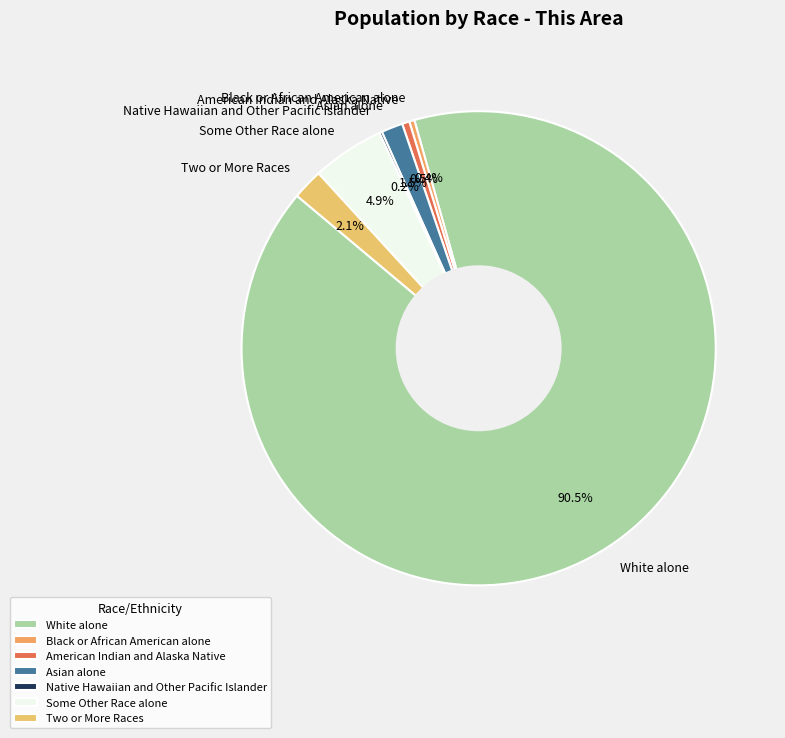

Which slice is the largest?

White alone